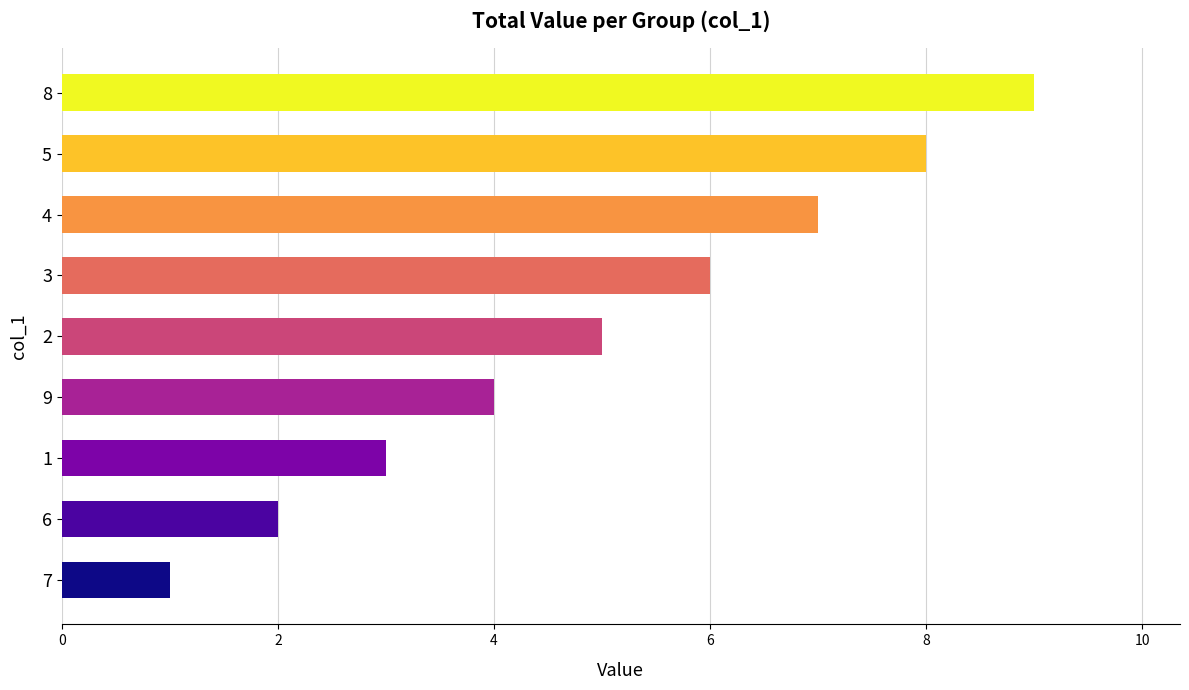

Rank the categories by value from highest to lowest.

8, 5, 4, 3, 2, 9, 1, 6, 7